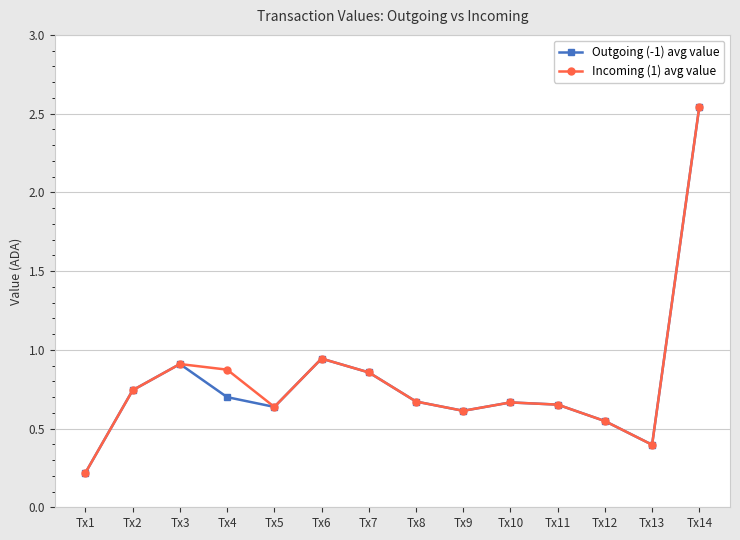

Which category has the lowest value across all series?

Tx1